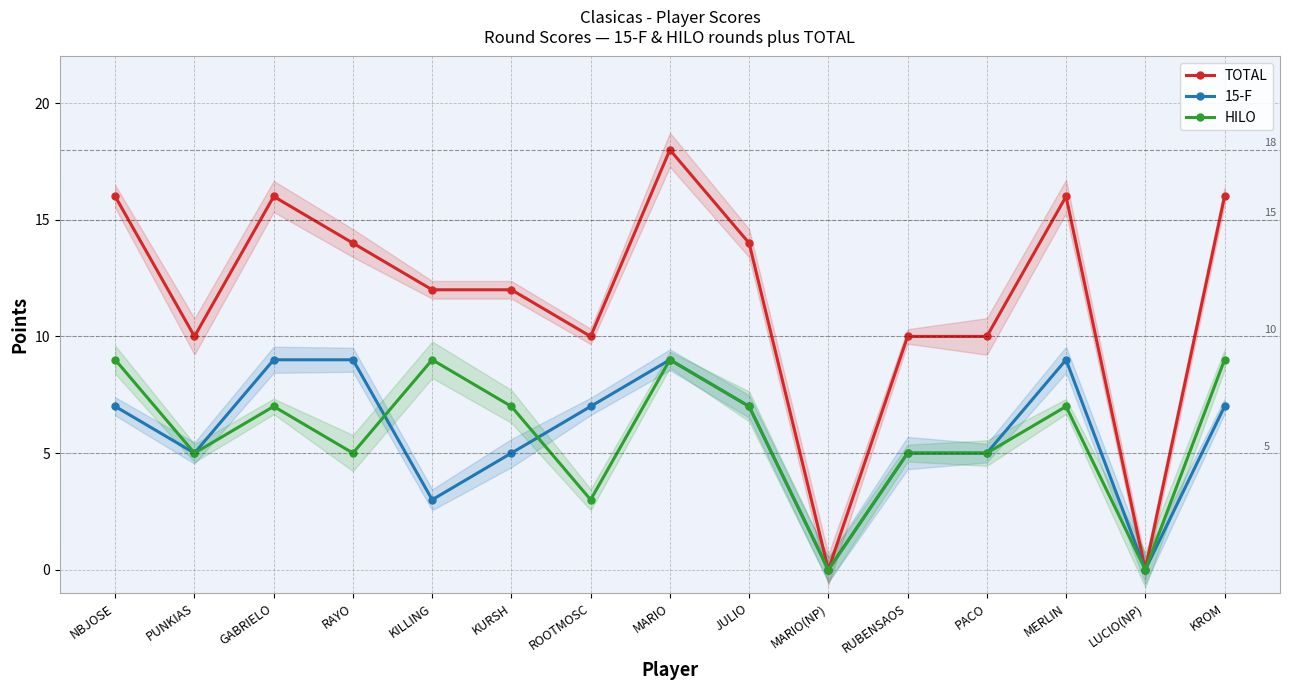

Which series ends up on top after the final intersection of 15-F and HILO?

15-F